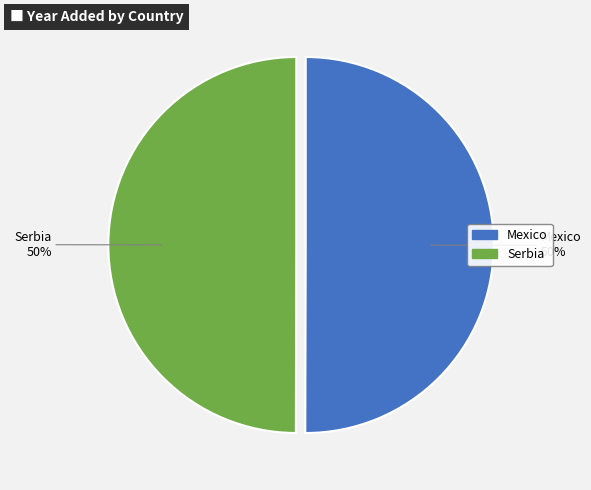

To the nearest percent, what is the combined percentage of Serbia and Mexico?

100%